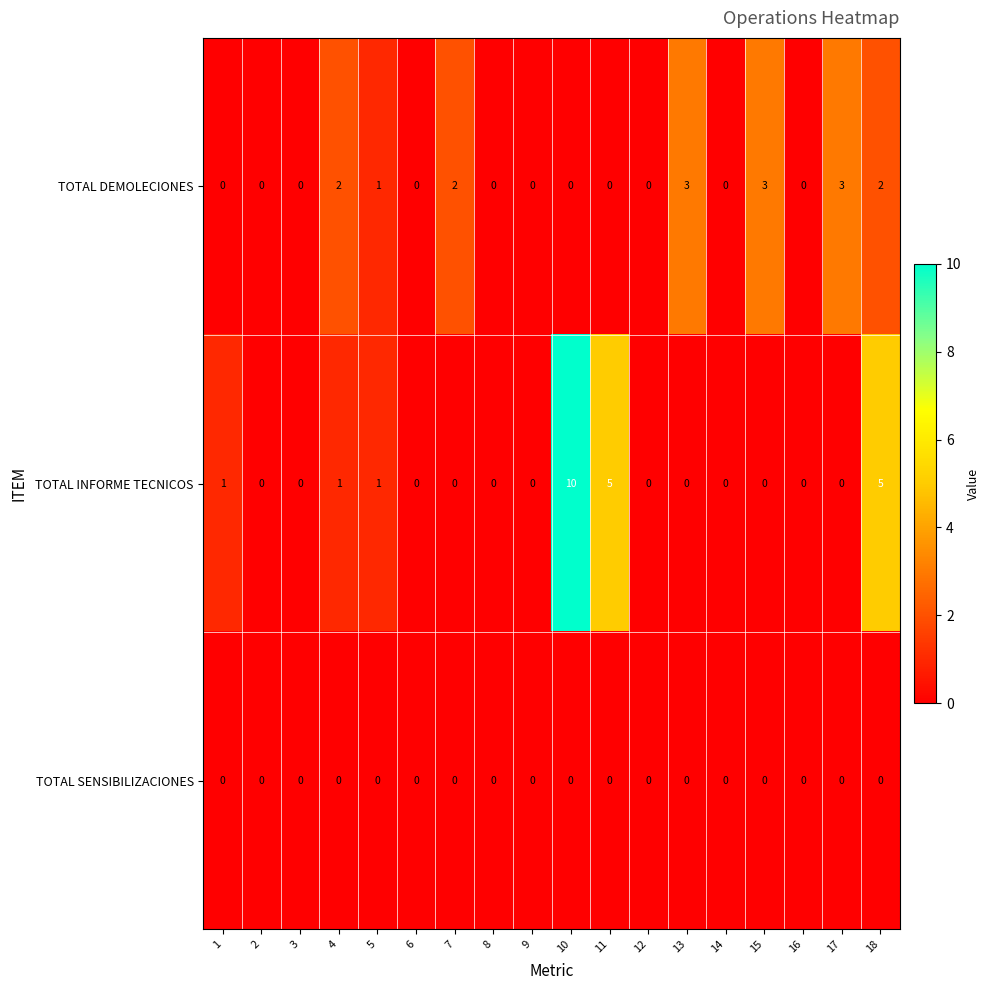

Which series has the largest total across all categories?

TOTAL INFORME TECNICOS